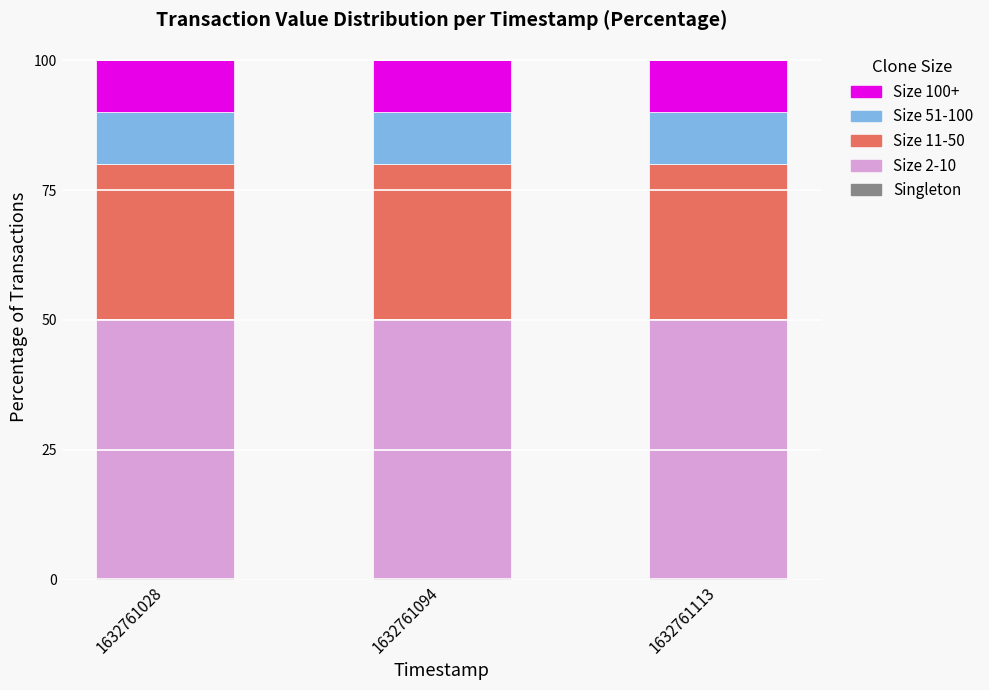

How many distinct data groups are displayed?

5